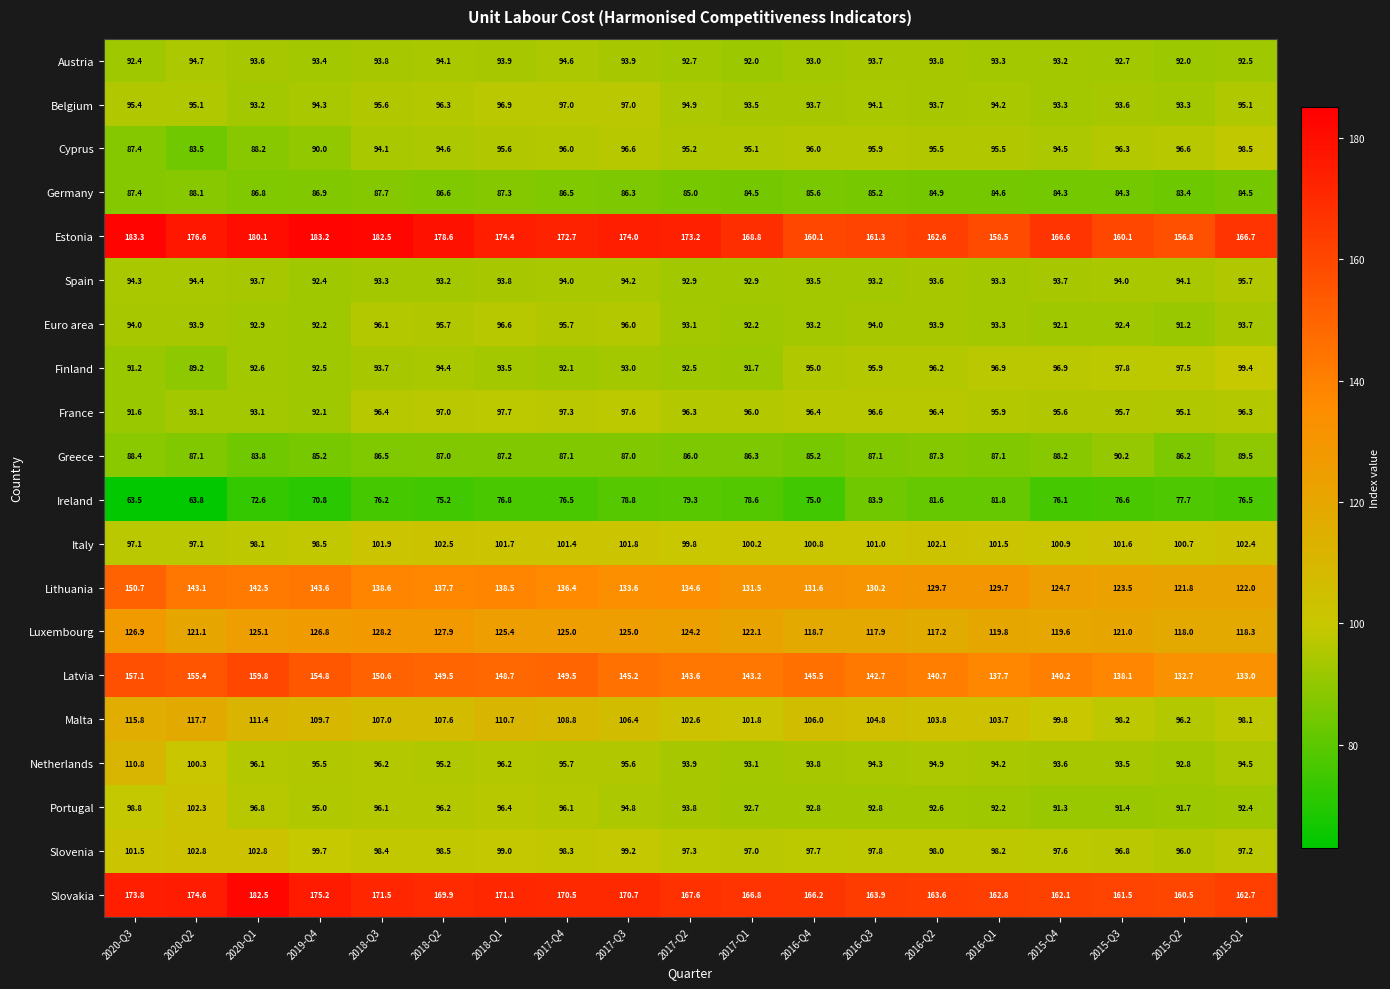

Between 2020-Q3 and 2015-Q2, which series saw the biggest shift?

Lithuania